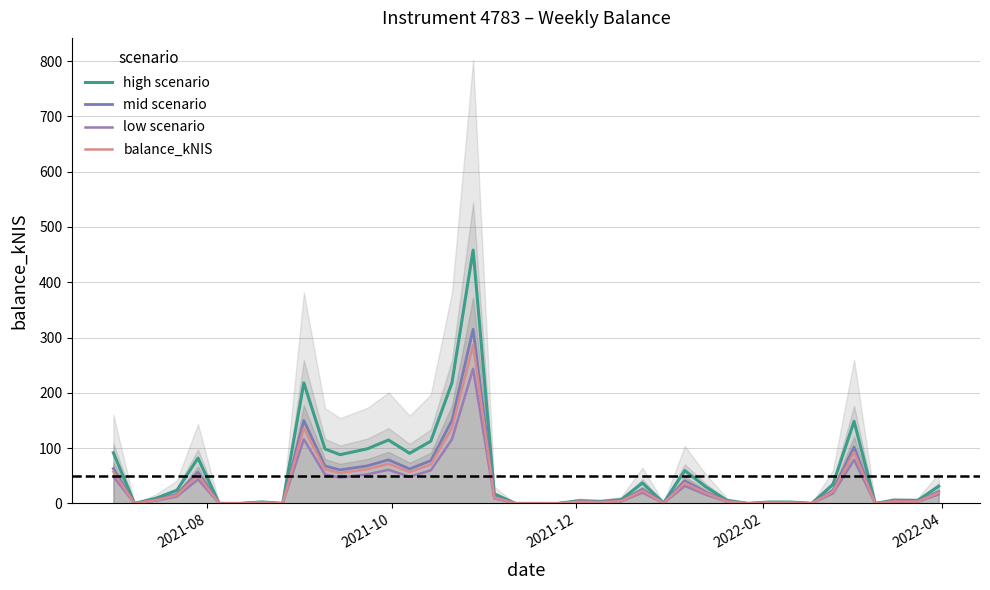

How many lines are shown in the chart?

4